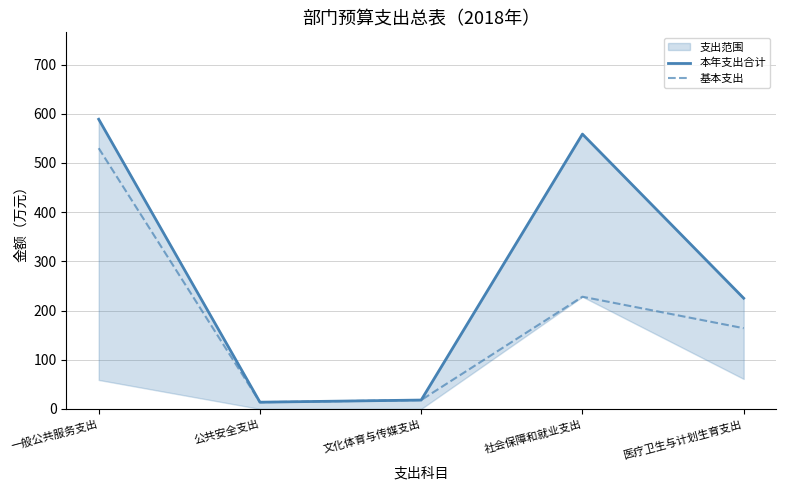

What value does the 基本支出 series have at 公共安全支出?

13.7